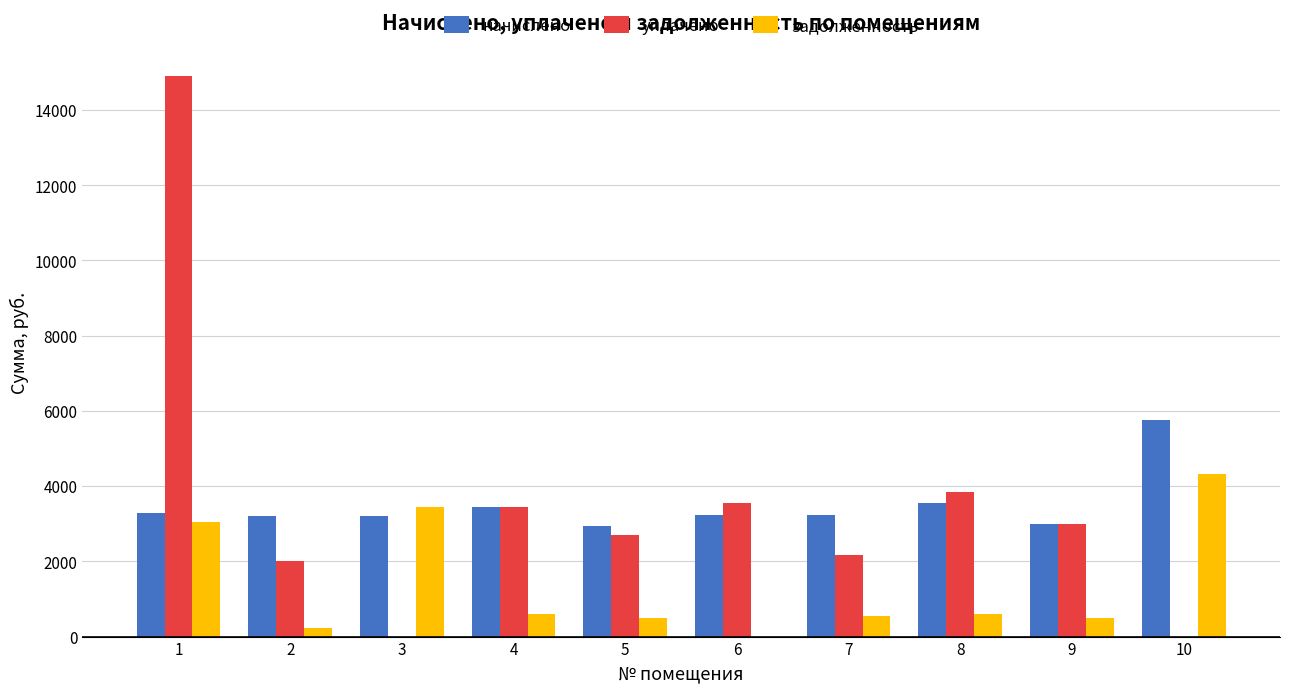

How many groups of bars are there?

10